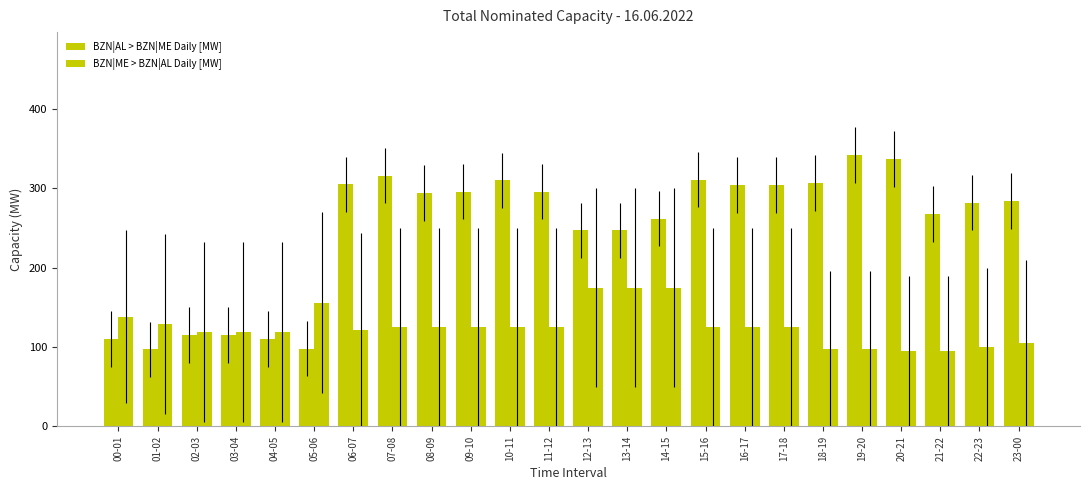

How many groups of bars are there?

24